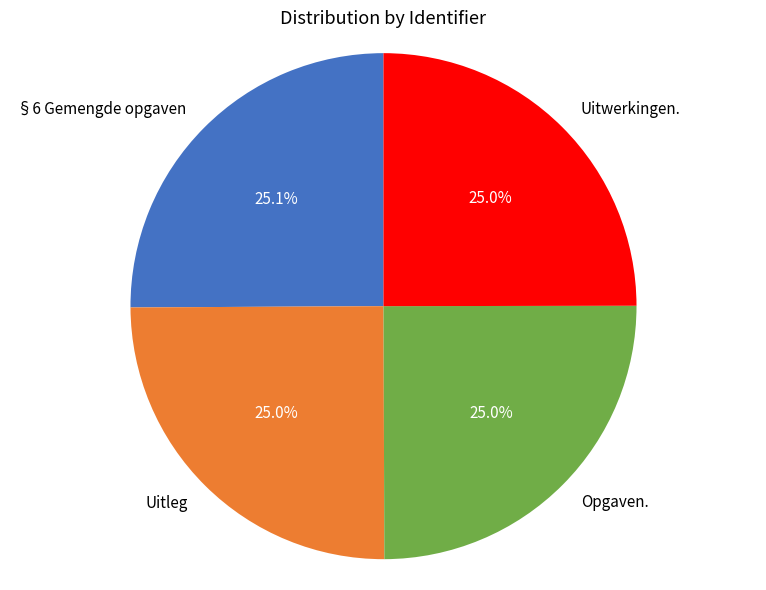

What percentage is NOT represented by Uitleg?

75.0%